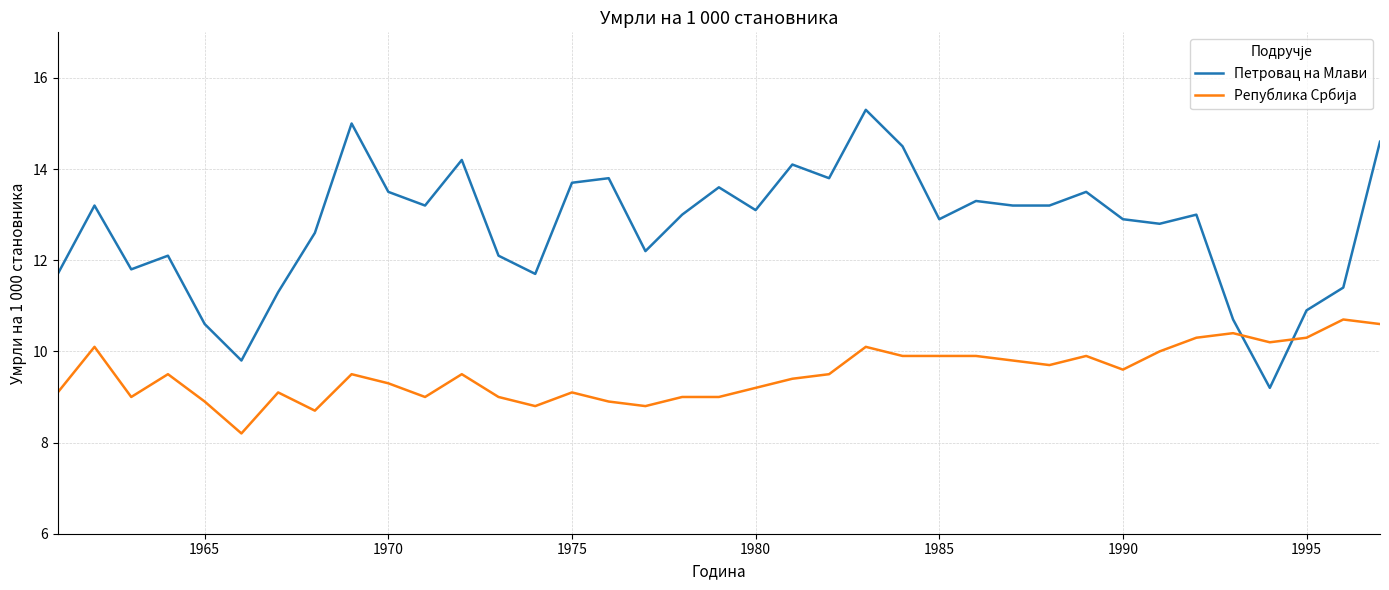

Which series has the largest total across all categories?

Петровац на Млави